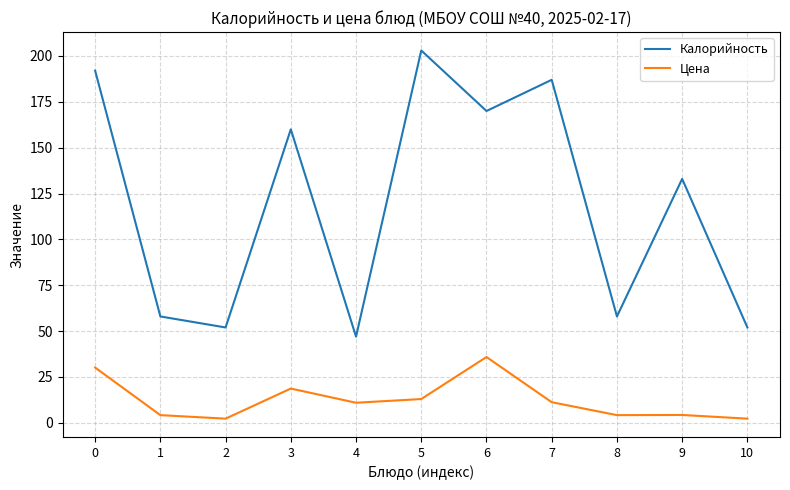

Where is the first local maximum for Калорийность?

3